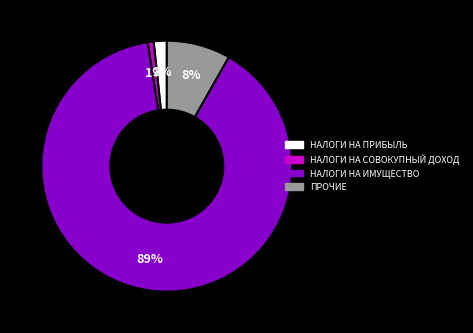

To the nearest percent, what is the average slice percentage?

25%